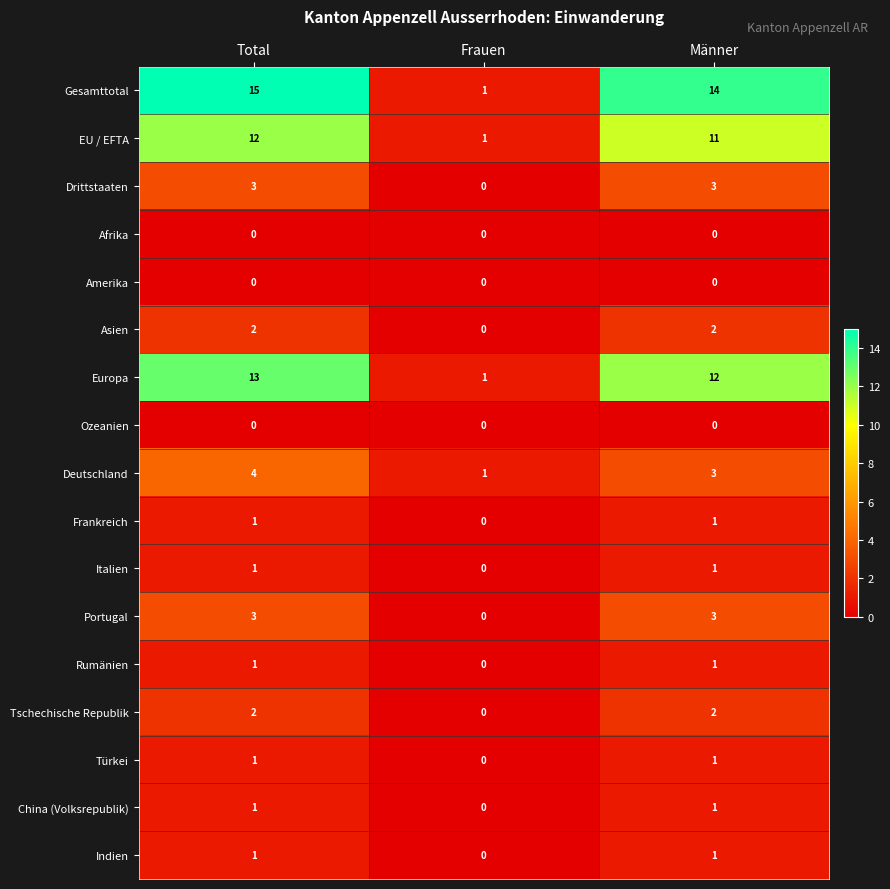

Which label corresponds to the largest value in the chart?

Total